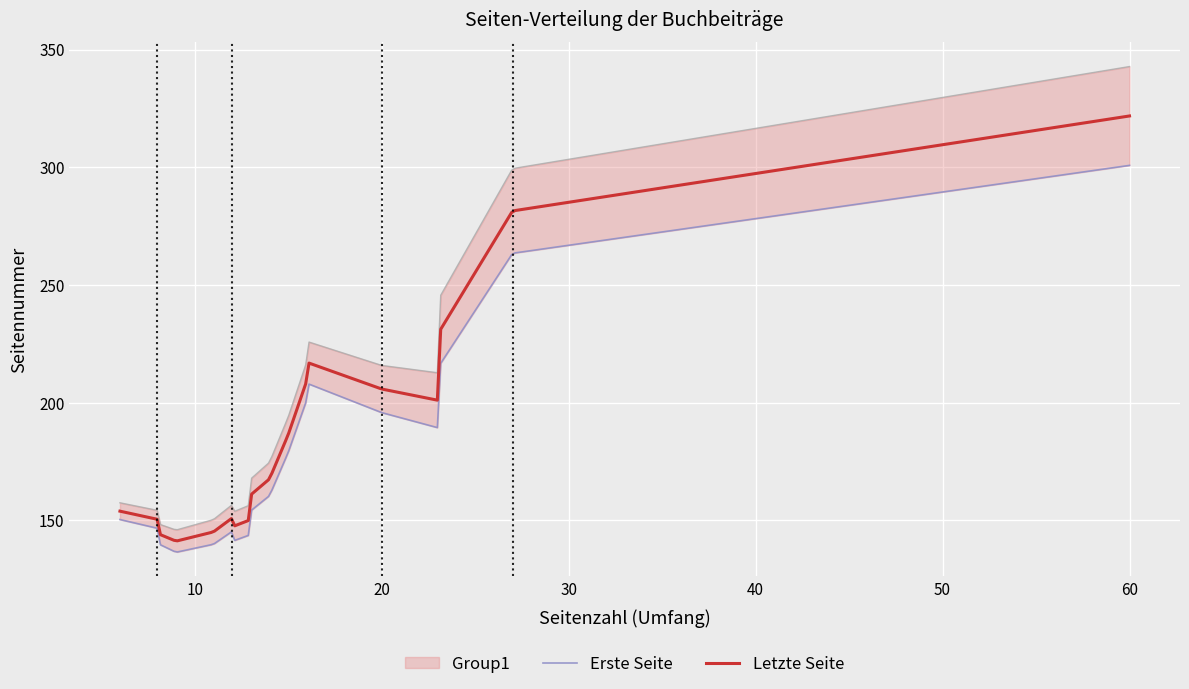

What is the highest value of the Letzte Seite series?

321.8